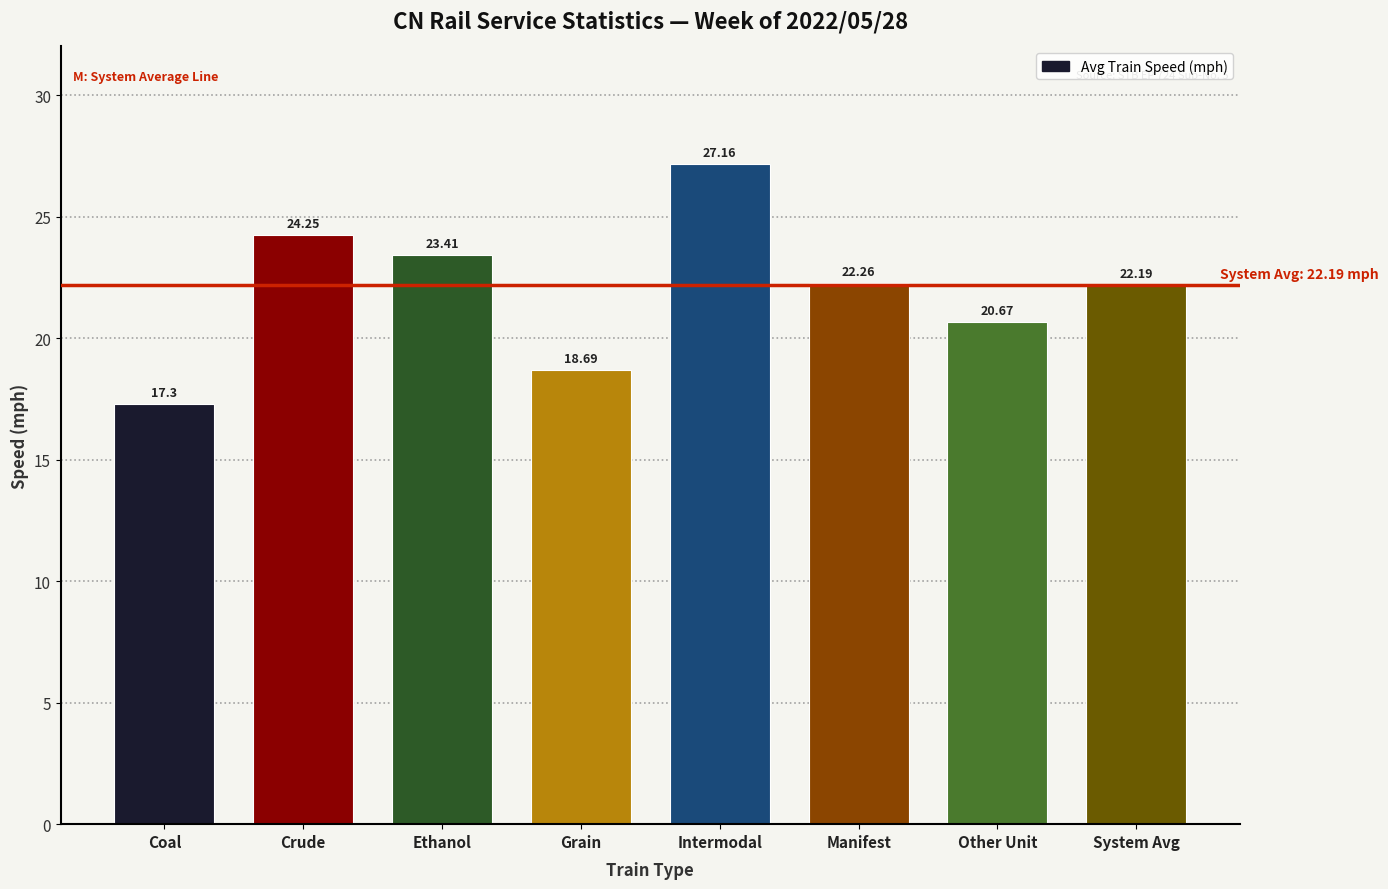

Rank the categories by value from highest to lowest.

Intermodal, Crude, Ethanol, Manifest, System Avg, Other Unit, Grain, Coal